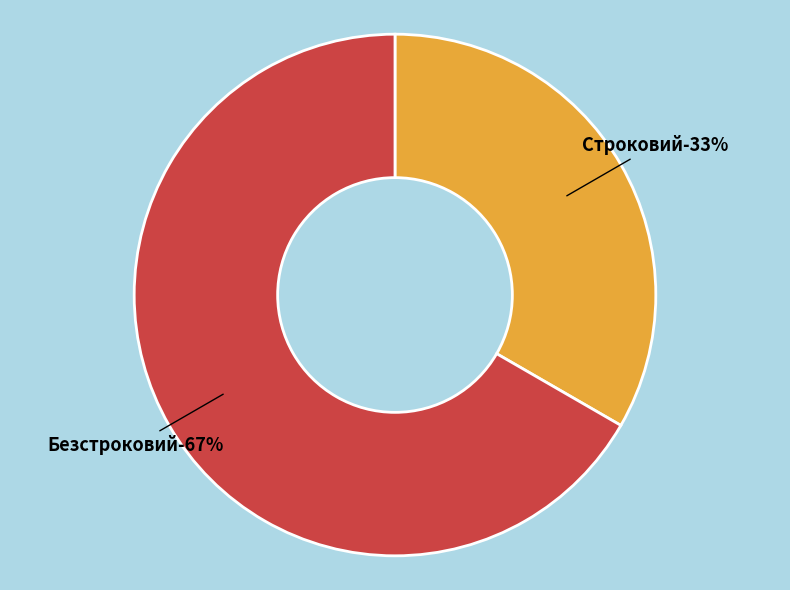

To the nearest percent, what is the average slice percentage?

50%